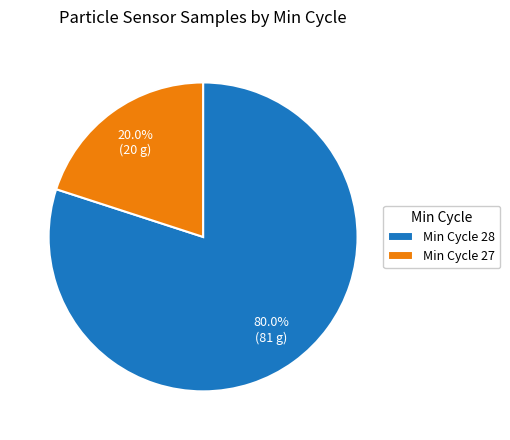

Which slice is the largest?

Min Cycle 28